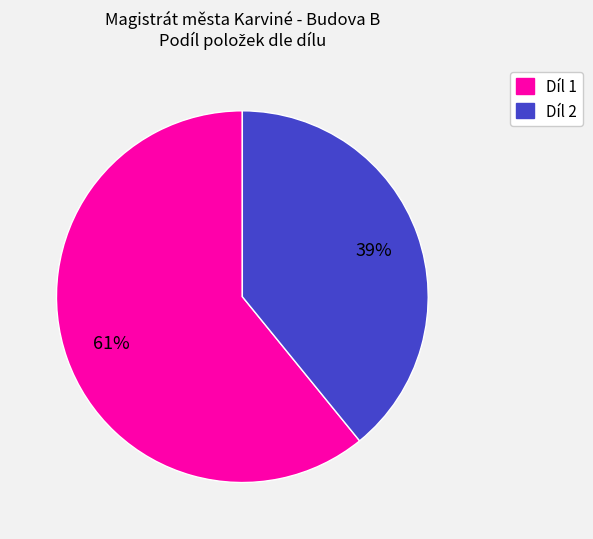

Combined, do Díl 2 and Díl 1 account for over 50%?

Yes